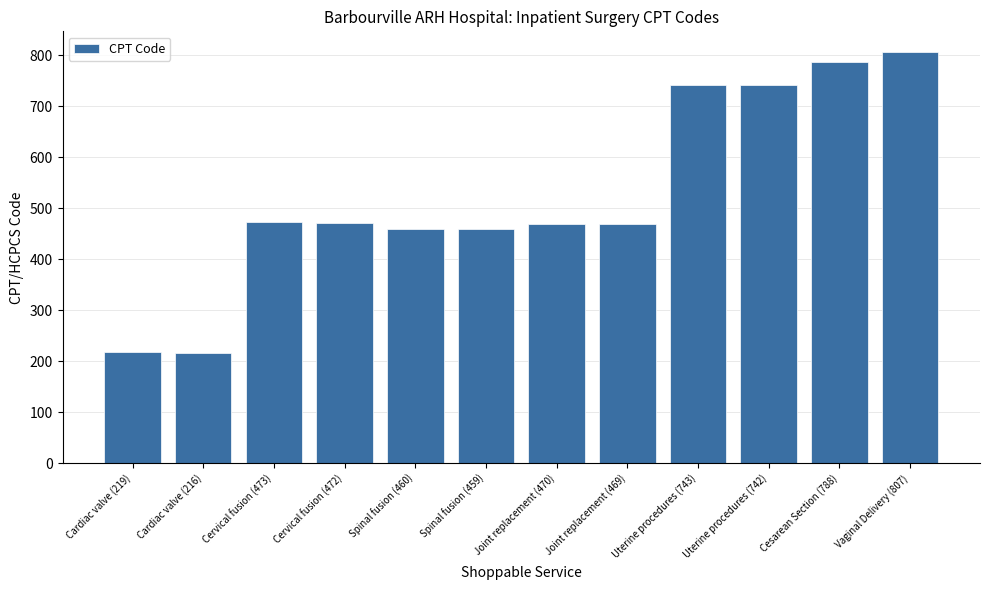

What is the change in value from Cardiac valve (216) to Uterine procedures (742)?

+526